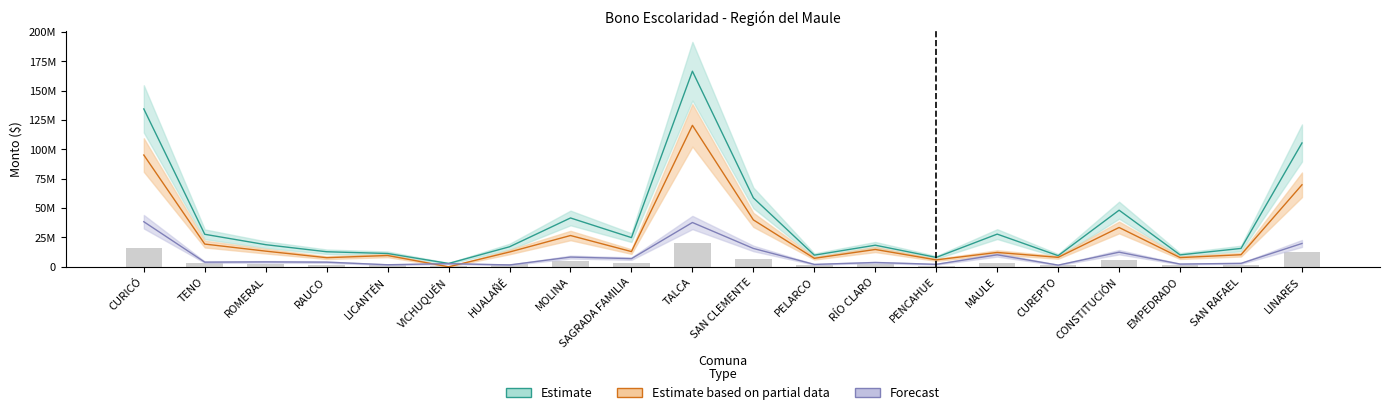

Reading left to right, list all the values displayed in this chart.

Monto Bono Escolar Educación 1ra Cuota: CURICÓ=95265280	TENO=19350760	ROMERAL=13322254	RAUCO=7740304	LICANTÉN=9600954	VICHUQUÉN=0	HUALAÑÉ=12577994	MOLINA=26644508	SAGRADA FAMILIA=12950124	TALCA=120570120	SAN CLEMENTE=39966762	PELARCO=7219322	RÍO CLARO=14736348	PENCAHUE=5879654	MAULE=12205864	CUREPTO=8038008	CONSTITUCIÓN=33491700	EMPEDRADO=7814730	SAN RAFAEL=10270788	LINARES=69886014
Monto Bono Escolar Salud 1ra Cuota: CURICÓ=38403816	TENO=3944578	ROMERAL=4167856	RAUCO=3944578	LICANTÉN=1711798	VICHUQUÉN=2679336	HUALAÑÉ=1562946	MOLINA=8261286	SAGRADA FAMILIA=6921618	TALCA=37733982	SAN CLEMENTE=15629460	PELARCO=2009502	RÍO CLARO=3646874	PENCAHUE=2083928	MAULE=10196362	CUREPTO=1414094	CONSTITUCIÓN=12429142	EMPEDRADO=2307206	SAN RAFAEL=2902614	LINARES=19871742
Total Bono Escolar: CURICÓ=134562208	TENO=27686472	ROMERAL=18829778	RAUCO=12801272	LICANTÉN=11312752	VICHUQUÉN=2828188	HUALAÑÉ=17043554	MOLINA=41604134	SAGRADA FAMILIA=24858284	TALCA=166714240	SAN CLEMENTE=58722114	PELARCO=9898658	RÍO CLARO=18383222	PENCAHUE=7963582	MAULE=27835324	CUREPTO=9452102	CONSTITUCIÓN=48228048	EMPEDRADO=10121936	SAN RAFAEL=15629460	LINARES=105536068